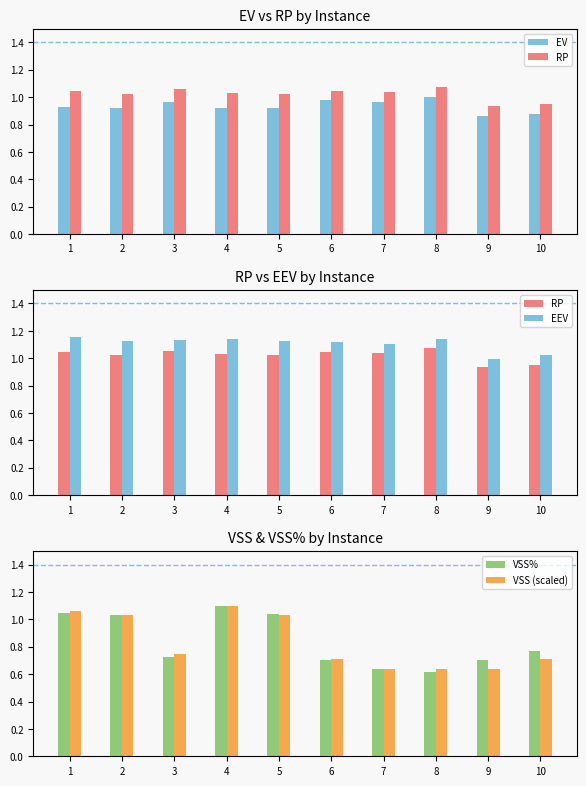

Is it true that EEV equals 1.7 at 1?

False